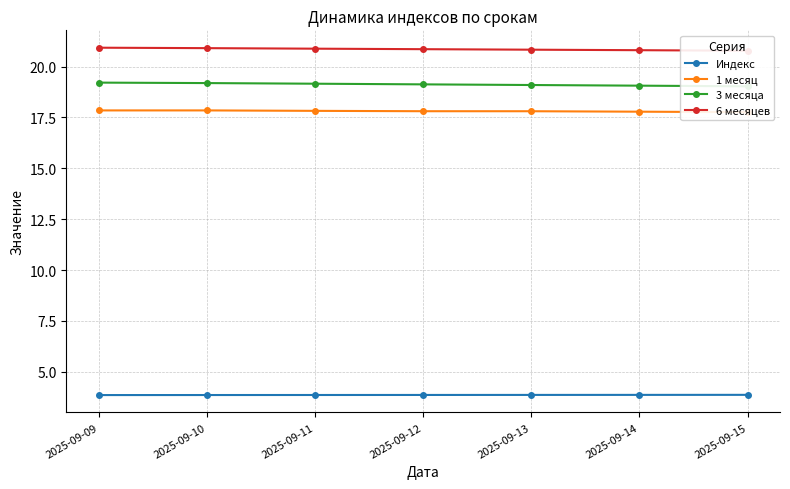

True or false: 1 месяц and 3 месяца cross at least once.

False